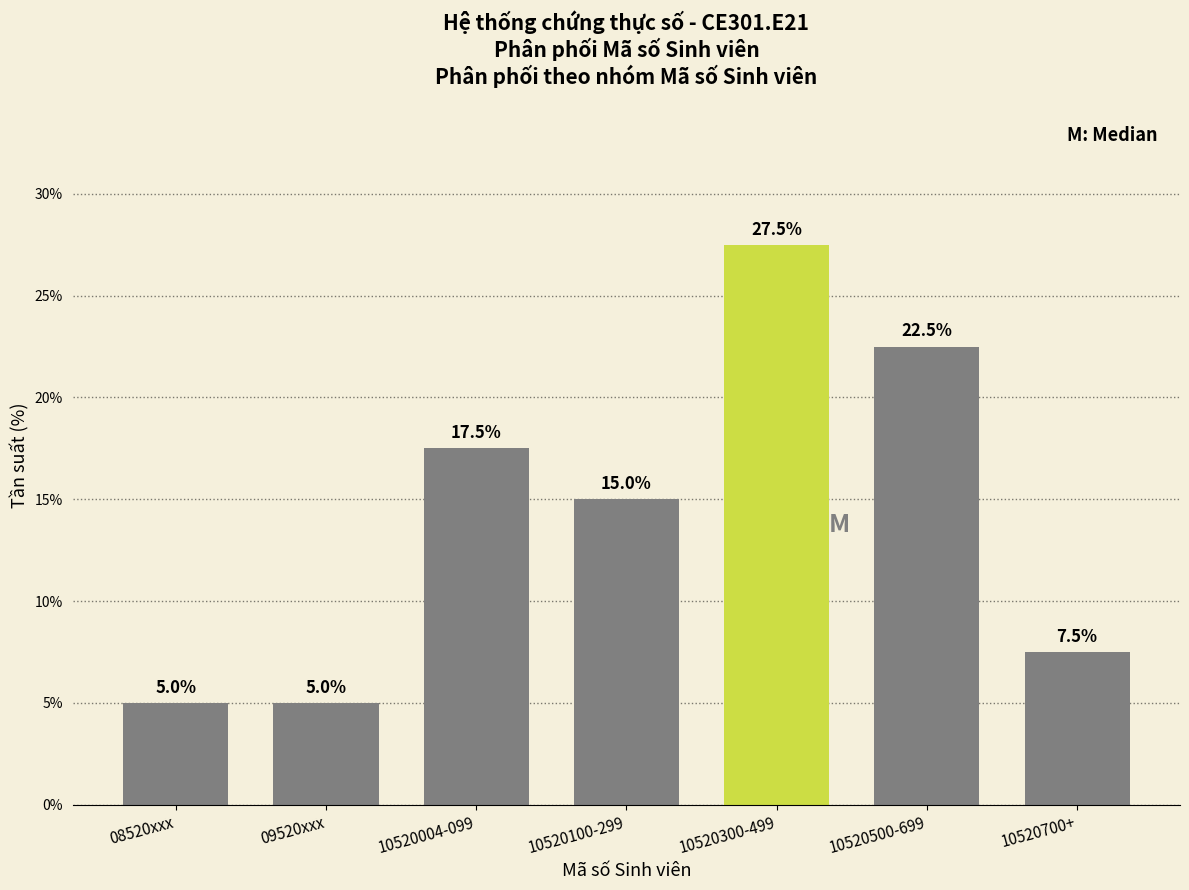

Reading left to right, list all the values displayed in this chart.

5.0	5.0	17.5	15.0	27.5	22.5	7.5